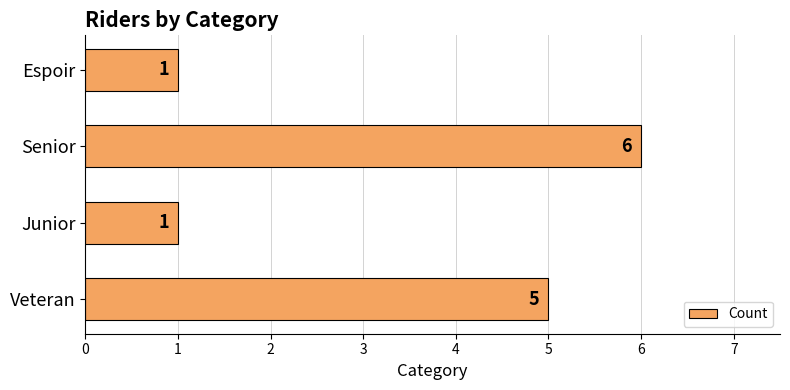

Count the values in the range 1 to 6.

4